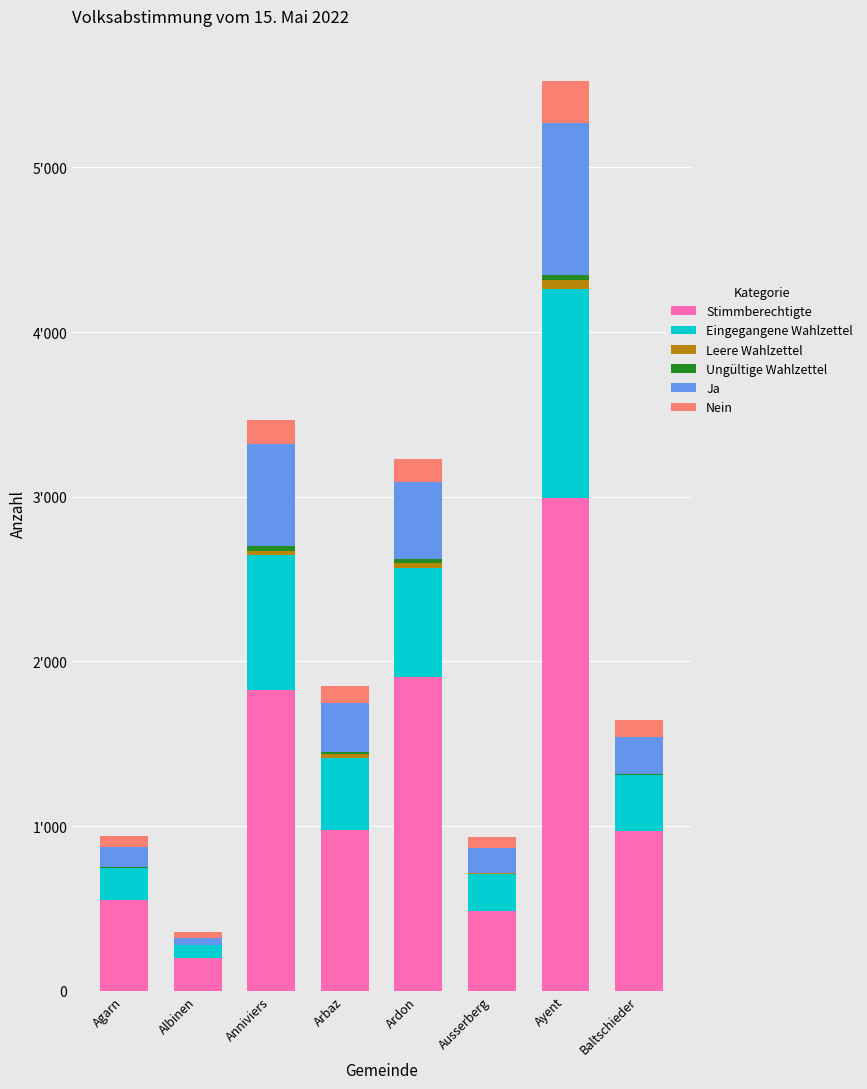

What is the sum of the Ungültige Wahlzettel values at Ardon and Arbaz?

31